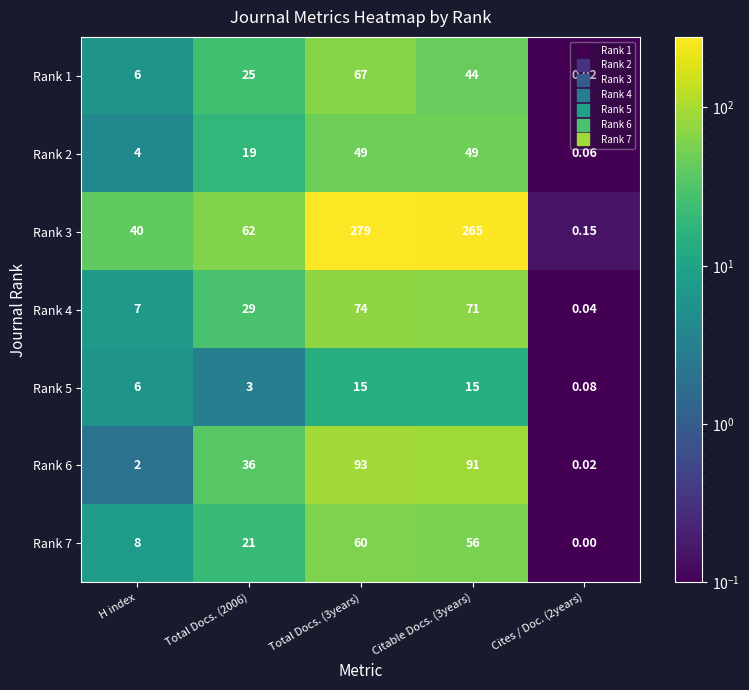

At Total Docs. (2006), list the series in order from smallest to largest.

Rank 5, Rank 2, Rank 7, Rank 1, Rank 4, Rank 6, Rank 3